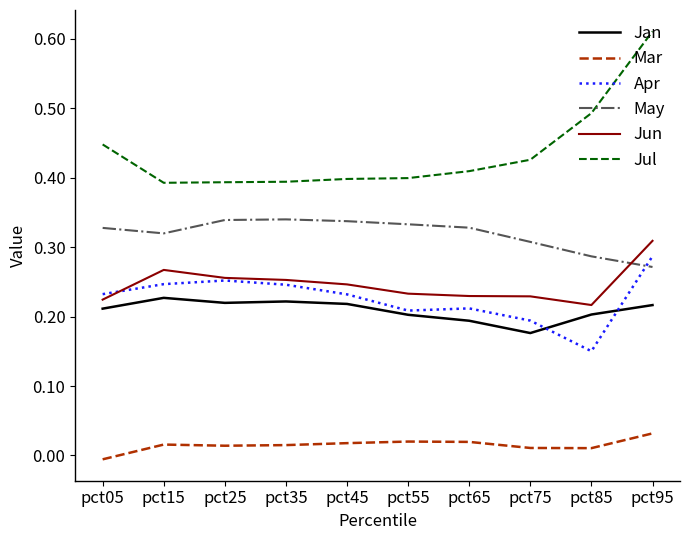

The Jun series shows 0.2 at pct45. True or false?

True